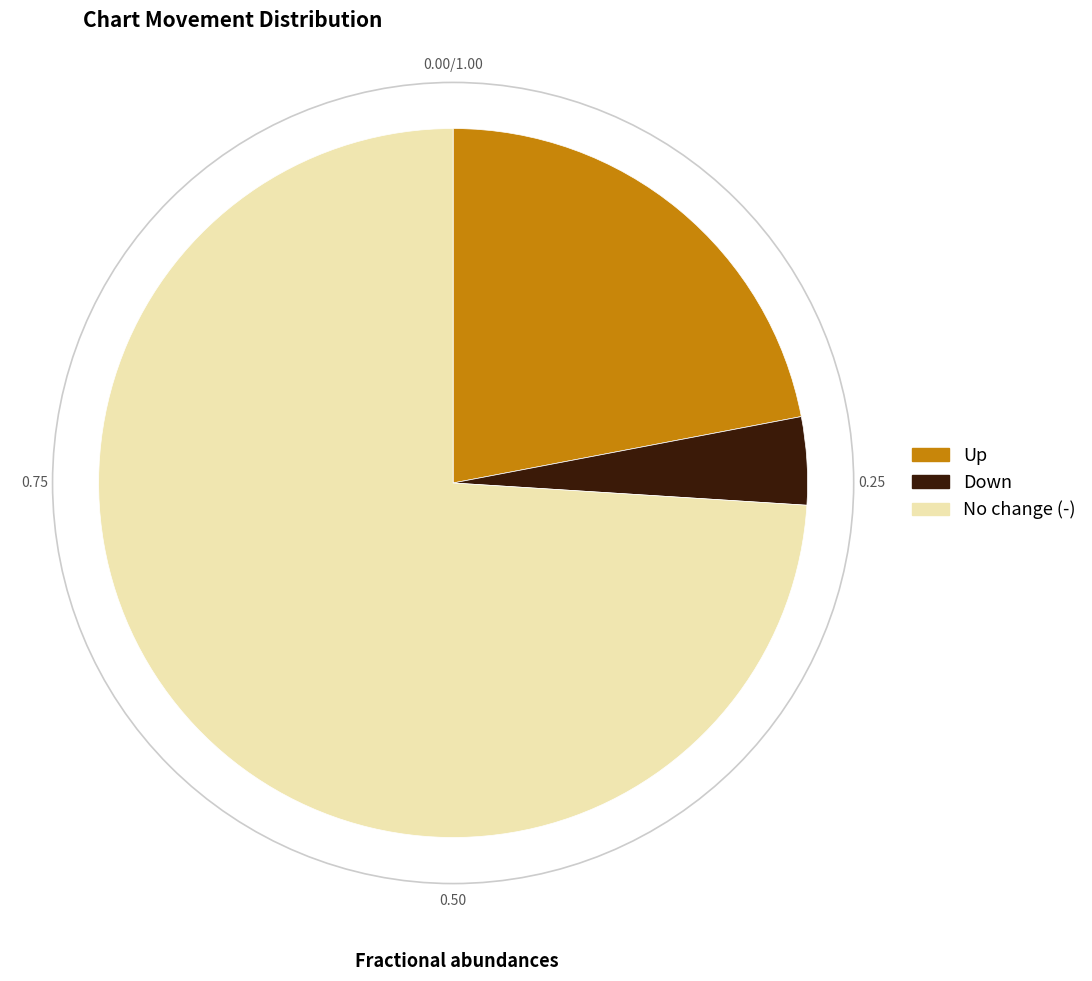

Is there a majority slice in this chart?

Yes